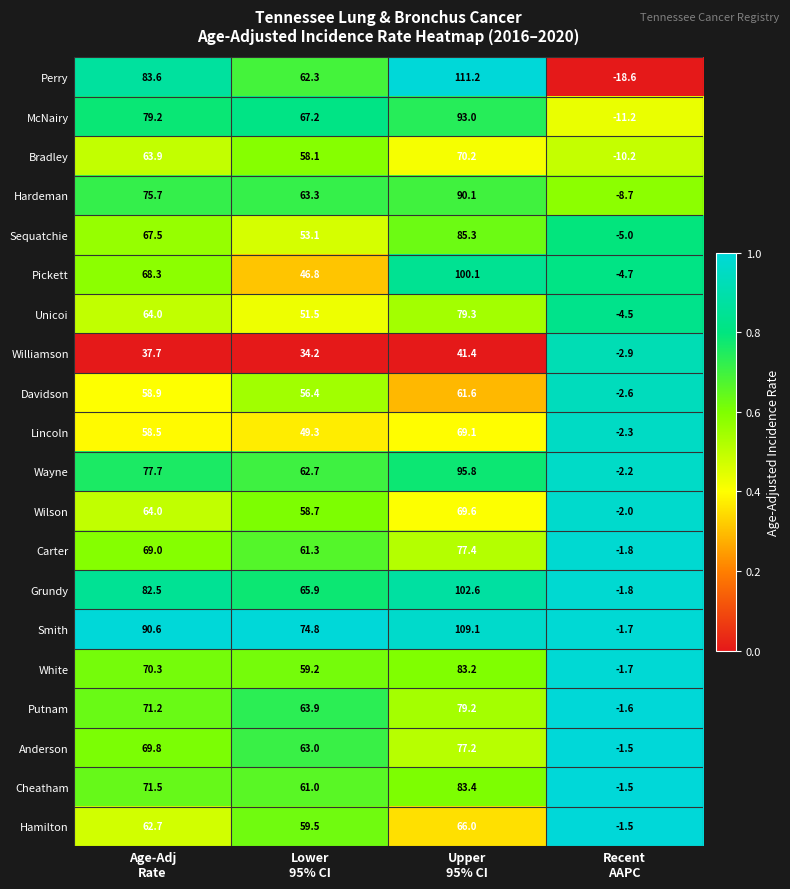

What is the difference between the maximum and minimum values in the Anderson series?

78.7